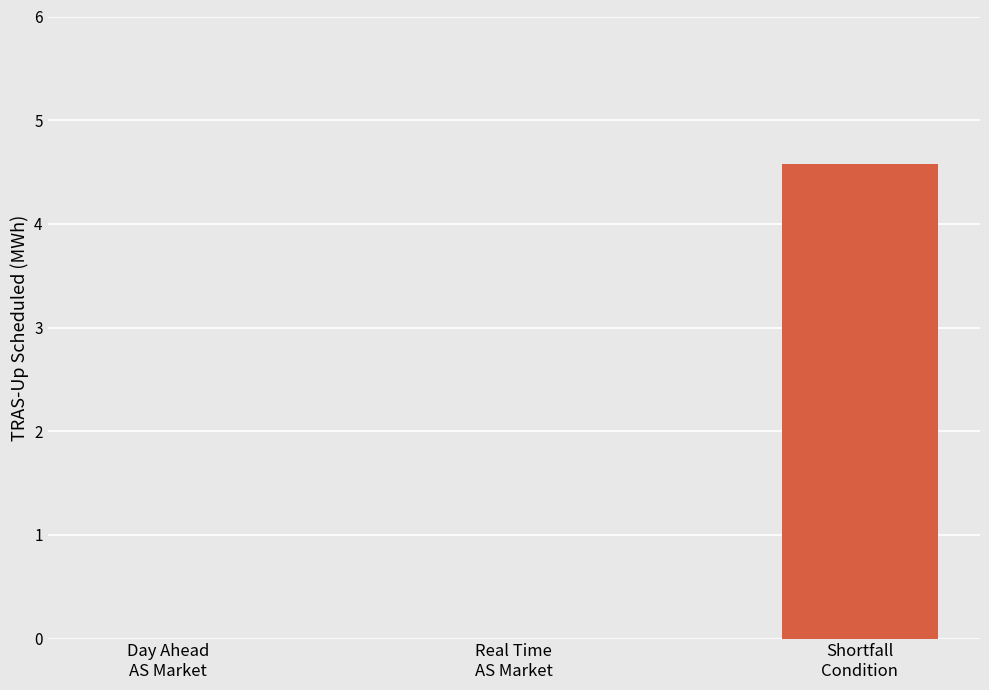

What is the sum of all values?

4.6